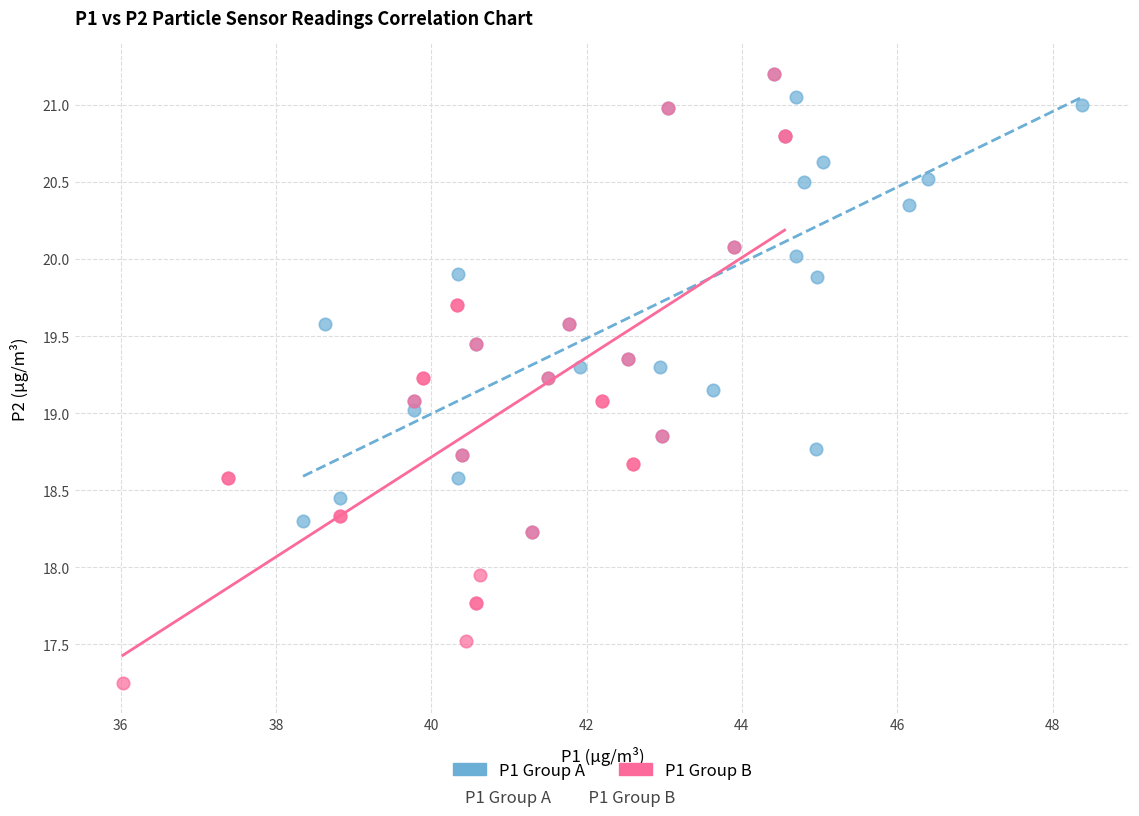

Which series has the widest spread of Y values?

P1 Group B